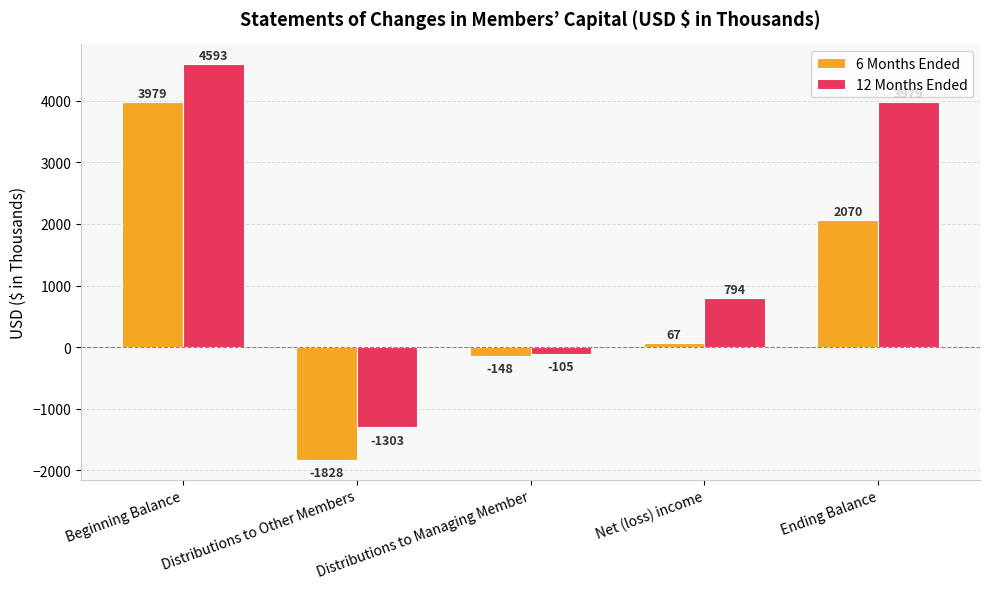

Which category has the lowest value in the 6 Months Ended series?

Distributions to Other Members